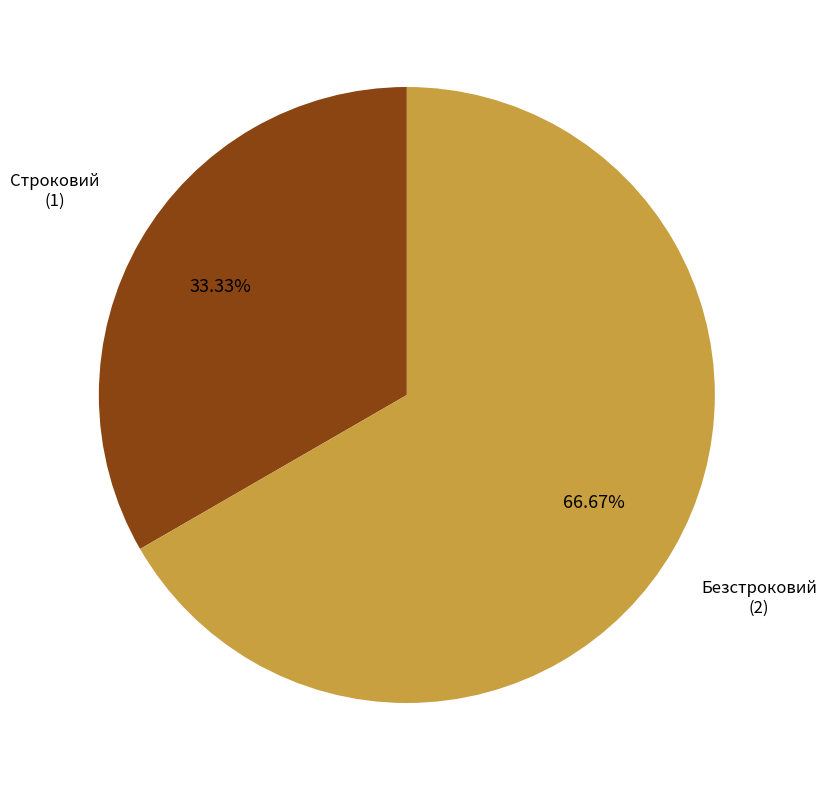

Which category accounts for the majority?

Безстроковий